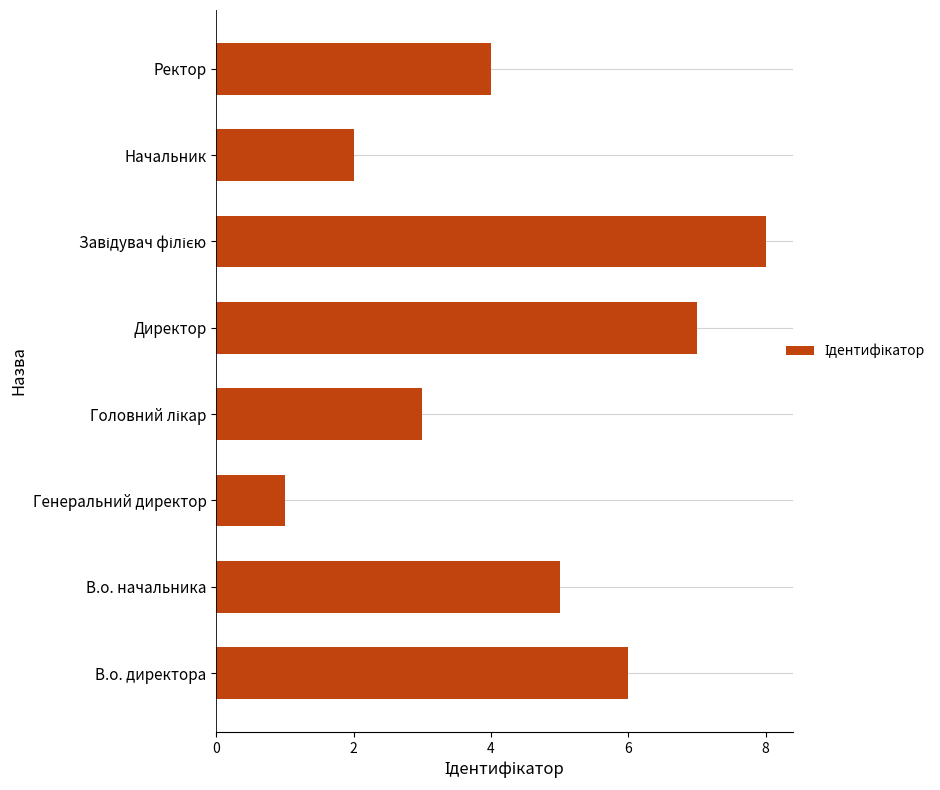

What is the sum of the values at Начальник and В.о. начальника?

7